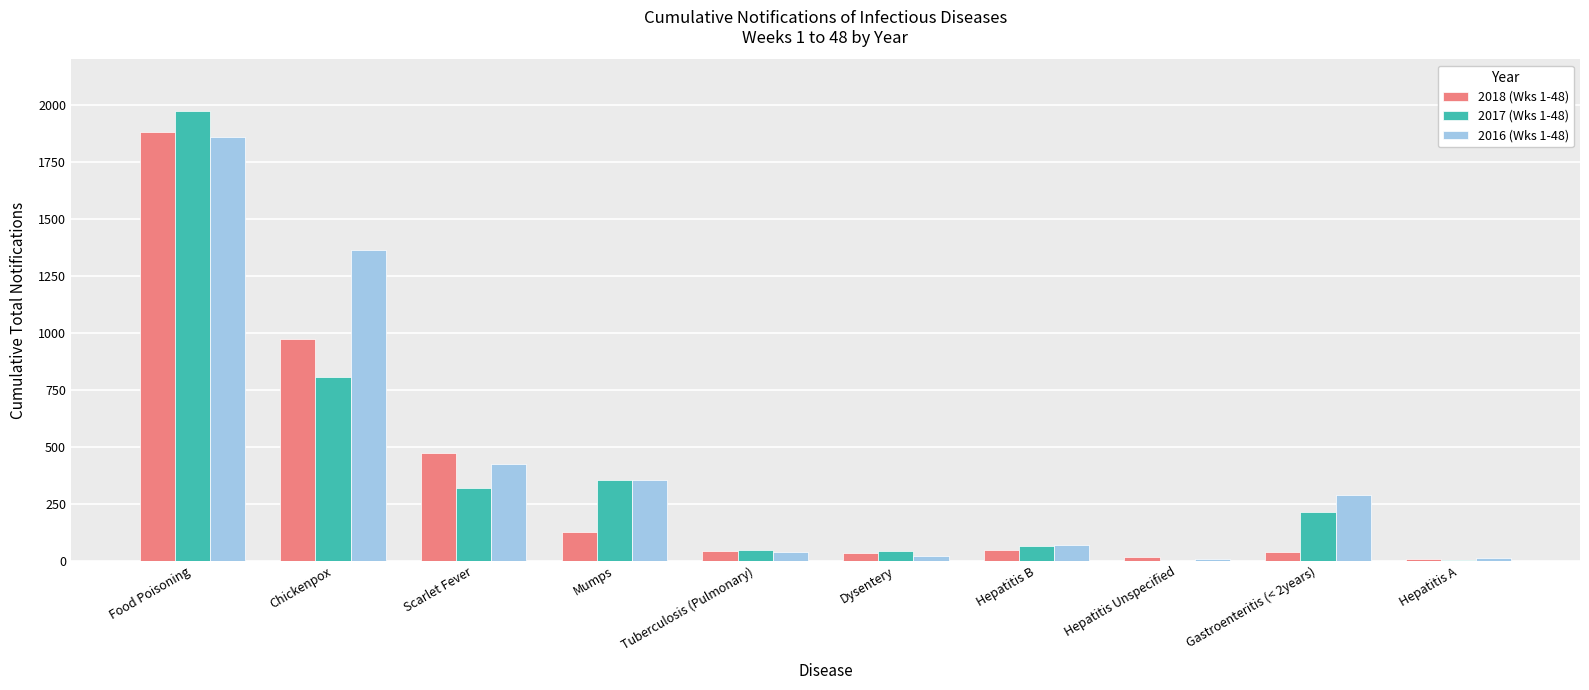

At which category is the sum across all series the highest?

Food Poisoning